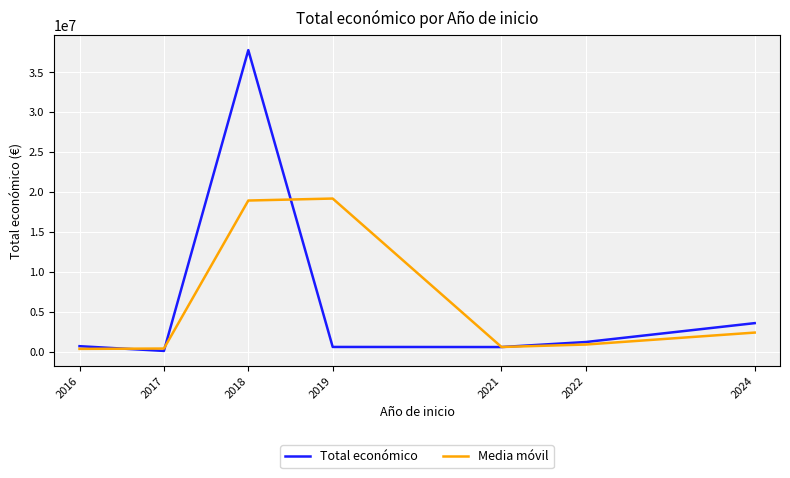

Which series changed the most between 2016 and 2024?

Total económico